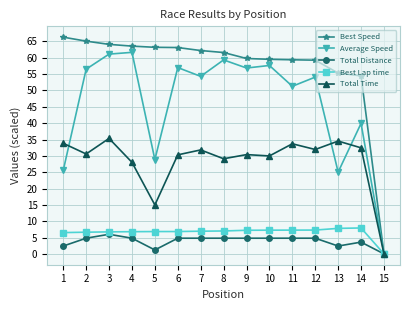

What is the approximate value of Best Speed at 11?

59.4